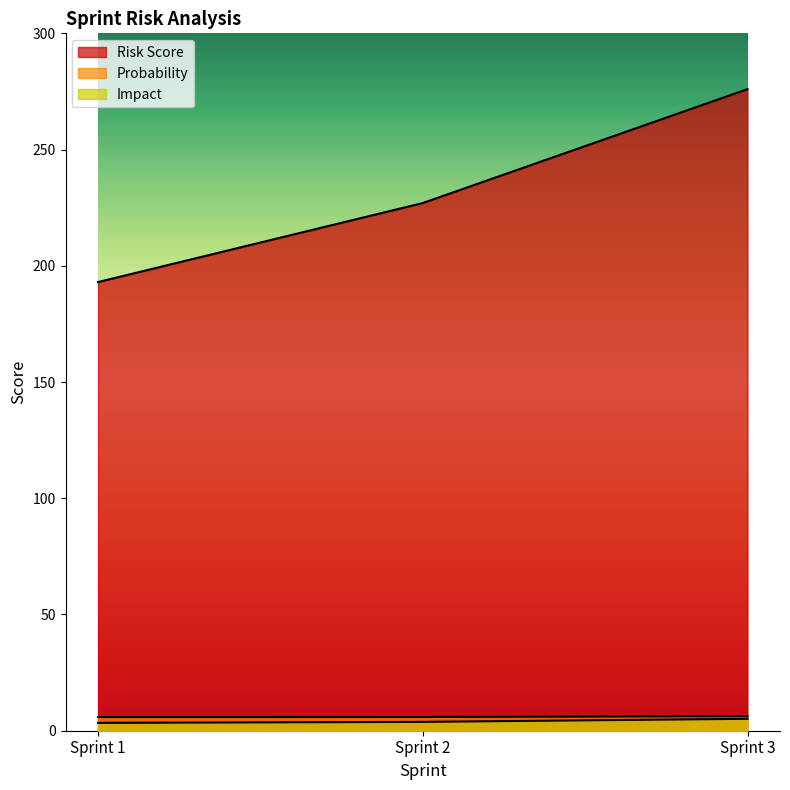

Between Sprint 1 and Sprint 3, which is larger?

Sprint 3